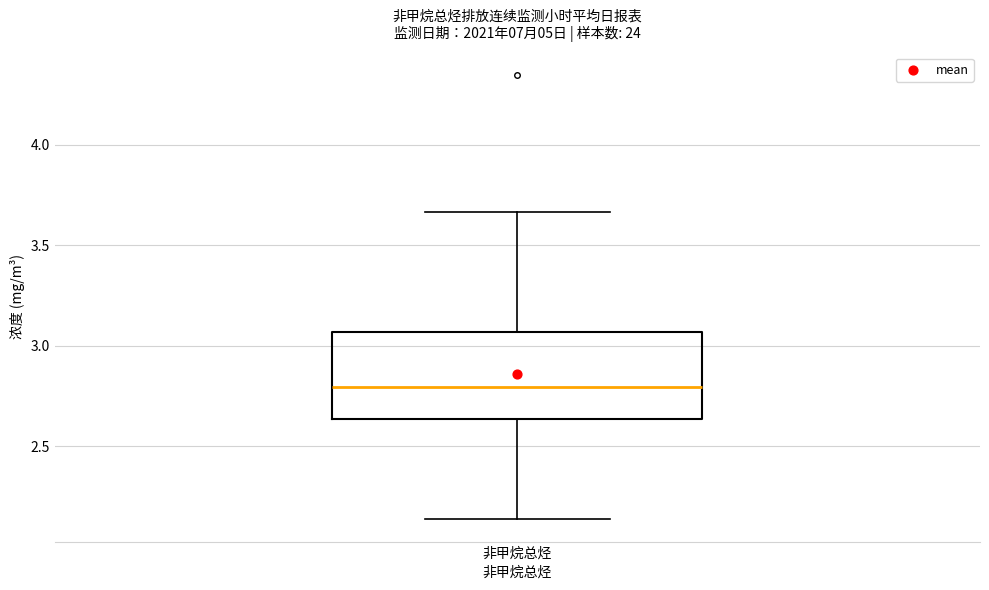

Read this box plot against the y-axis: the position of the median line, the range covered by the box, and the ends of both whiskers. The values are not printed on the chart, so give them approximately, as read against the axis.

median 2.80, box 2.65 to 3.05, whiskers 2.15 to 3.65